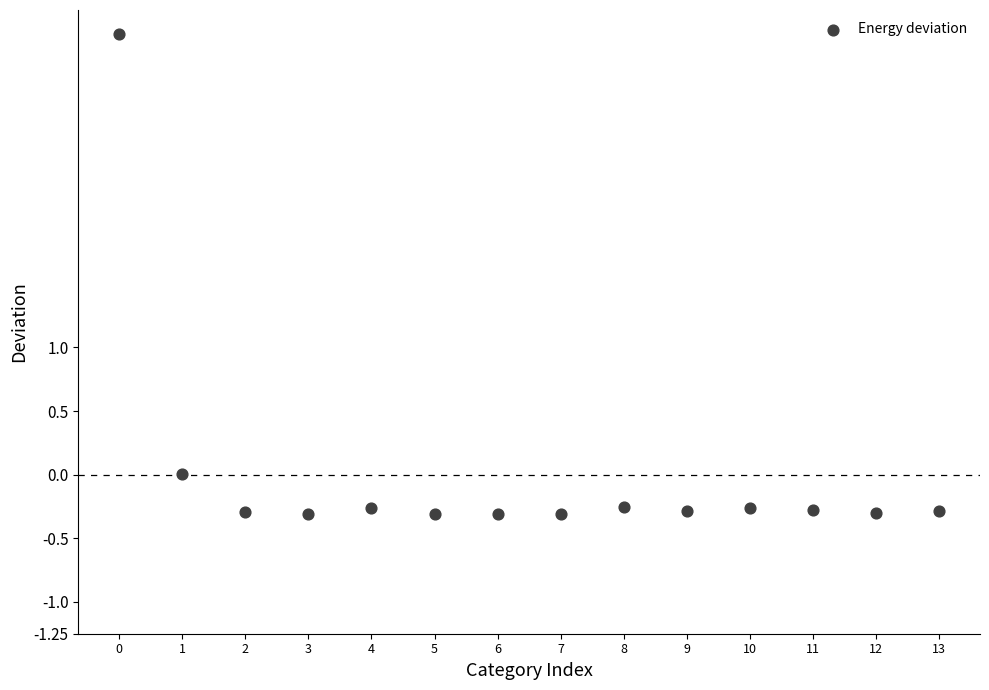

What is the range of Y values (max minus min)?

3.8